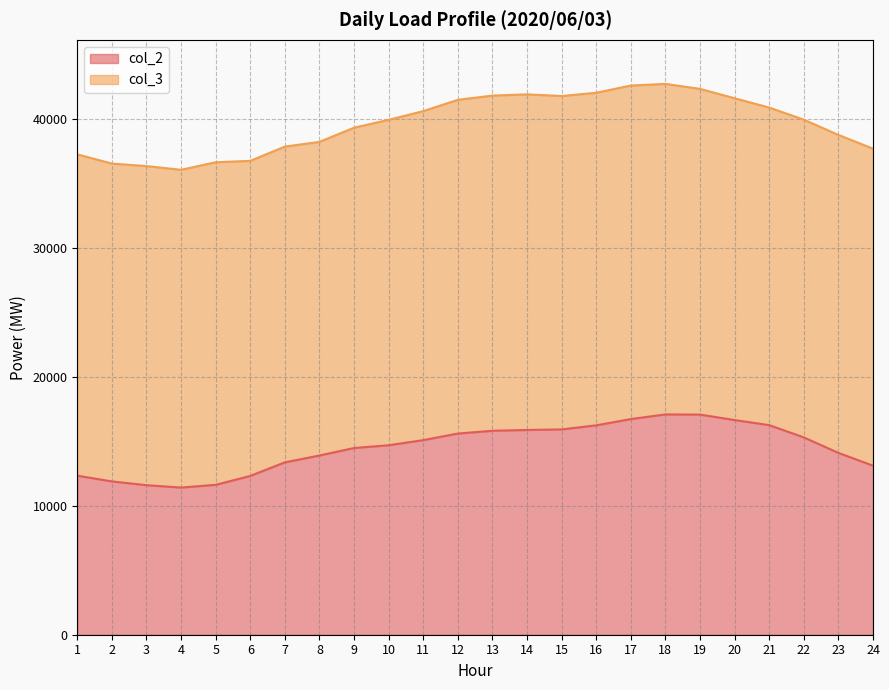

True or false: the data shows 11637 at 5.

True